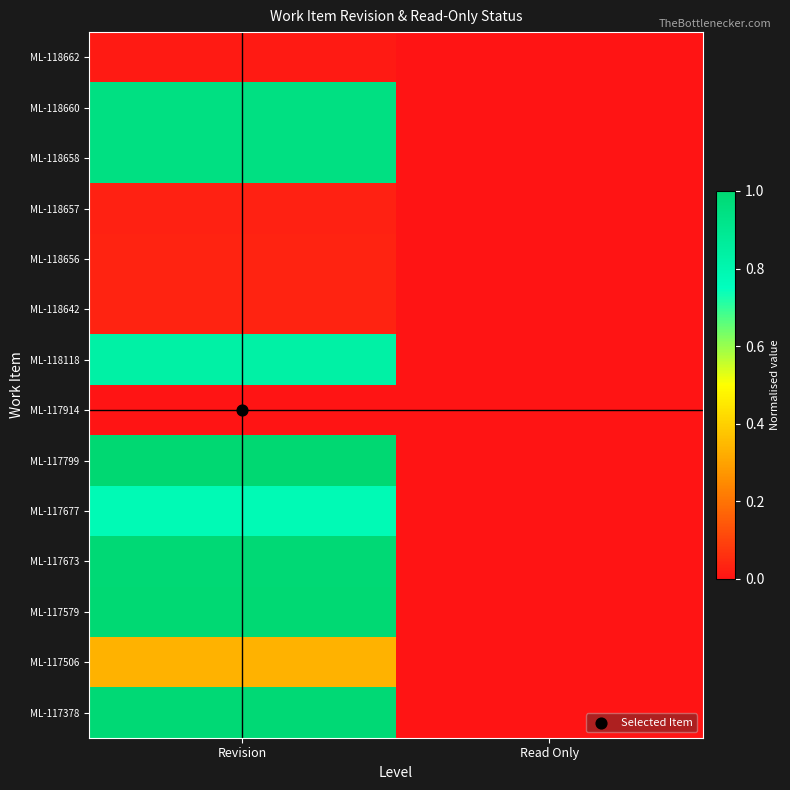

What is the total value across all series at Revision?

7.9